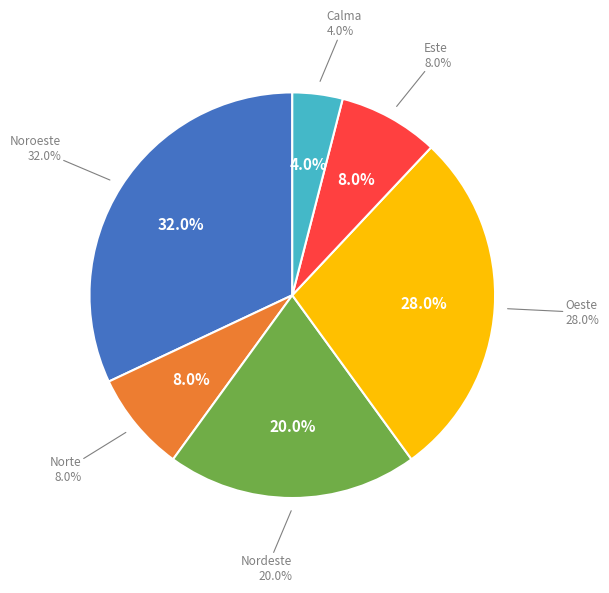

True or false: Este accounts for 8% of the total.

True